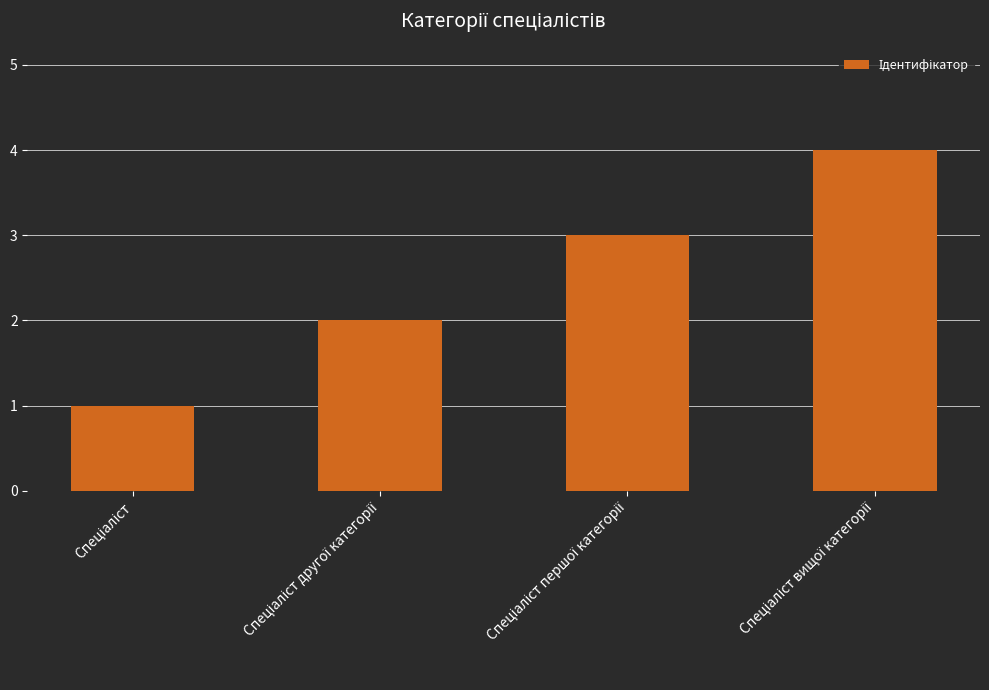

What is the maximum value shown in the chart?

4